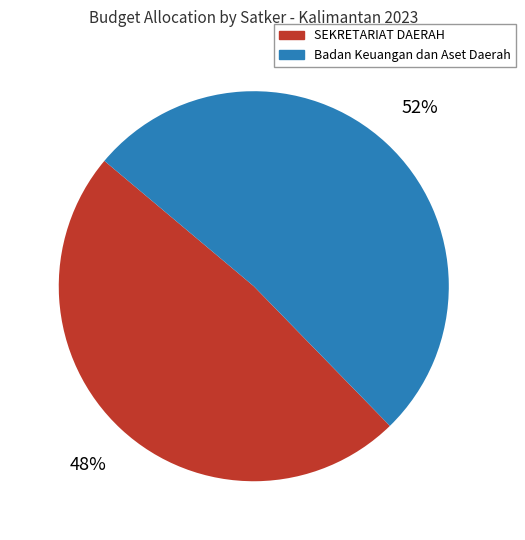

Is there any slice that represents more than half of the pie?

Yes